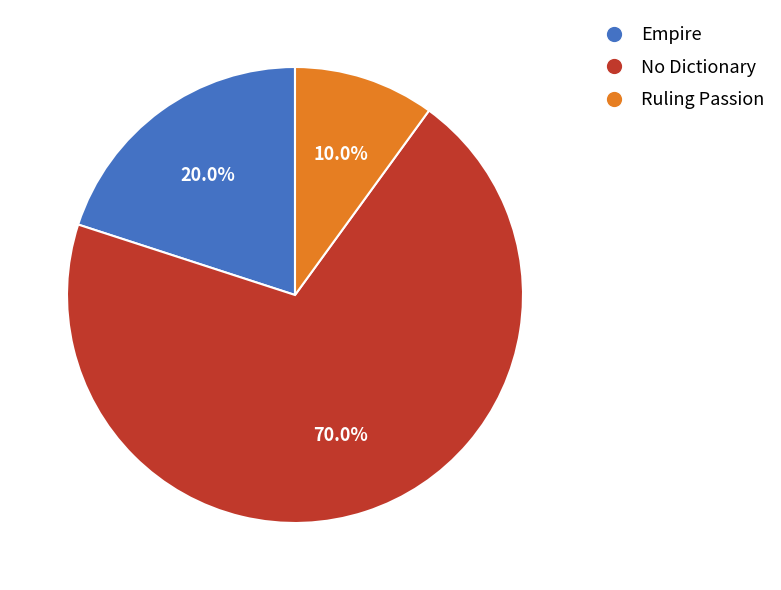

Is there any slice that represents more than half of the pie?

Yes